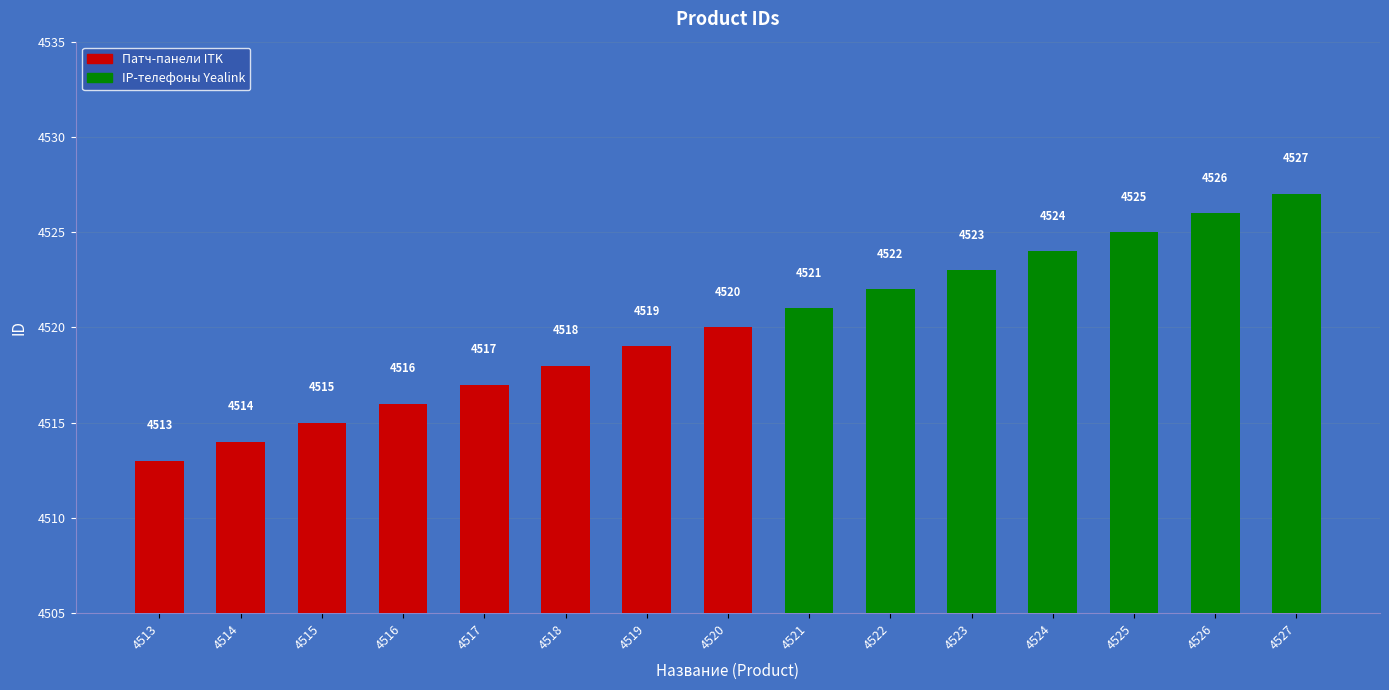

Is it true that the value at 4519 is 2083?

False